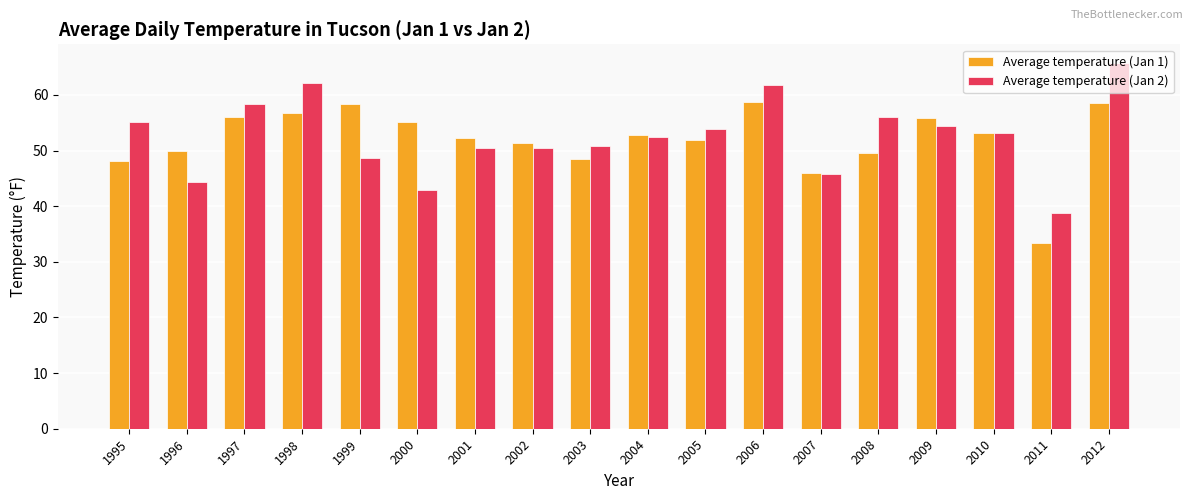

What is the value of the Average temperature (Jan 1) bar at the 8th from the left?

51.4